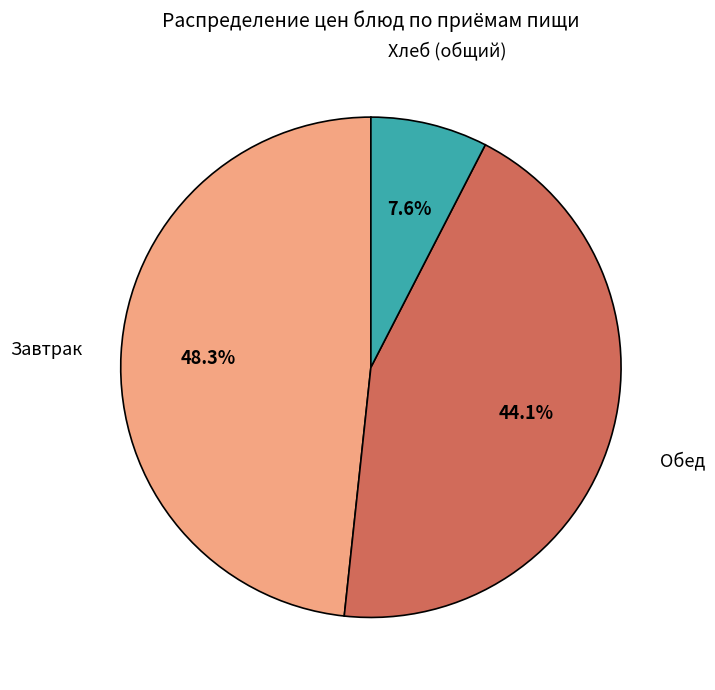

Does any single category account for the majority?

No